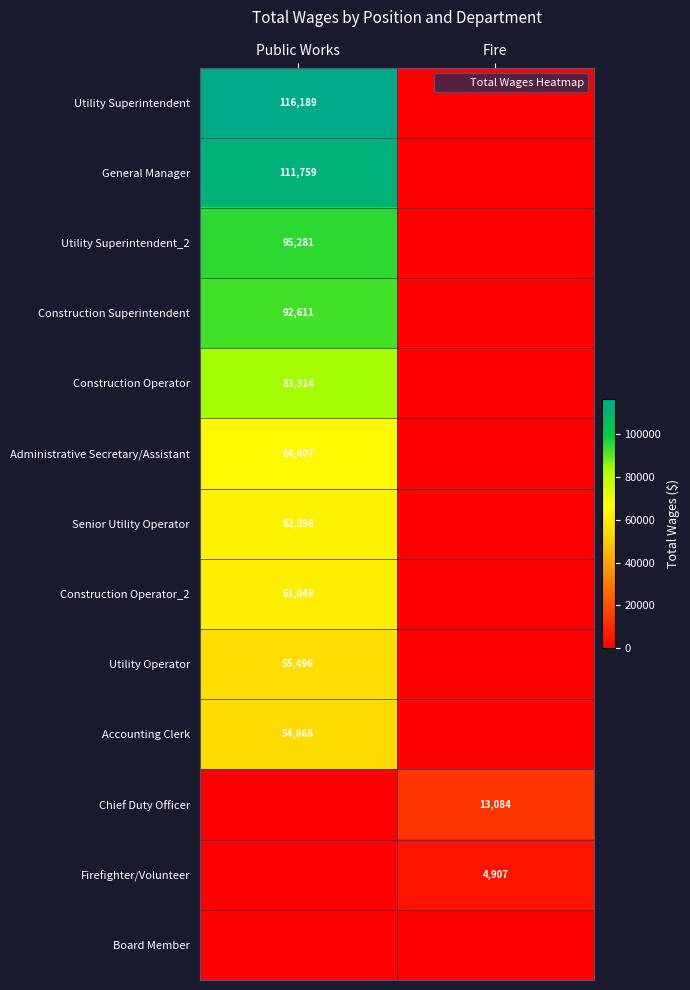

What is the difference between the General Manager values at Fire and Public Works?

111759